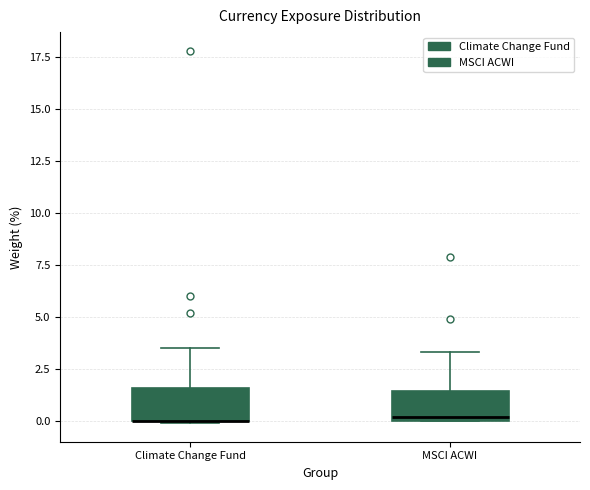

Reading left to right, read every box against the y-axis: the position of its median line, the range the box covers, and the ends of its whiskers. The values are not printed on the chart, so give them approximately, as read against the axis.

Climate Change Fund: median 0.0 (drawn on the box's lower edge), box 0.0 to 1.5, whiskers 0.0 to 3.5
MSCI ACWI: median 0.0 (just above the box's lower edge), box 0.0 to 1.5, whiskers 0.0 to 3.5